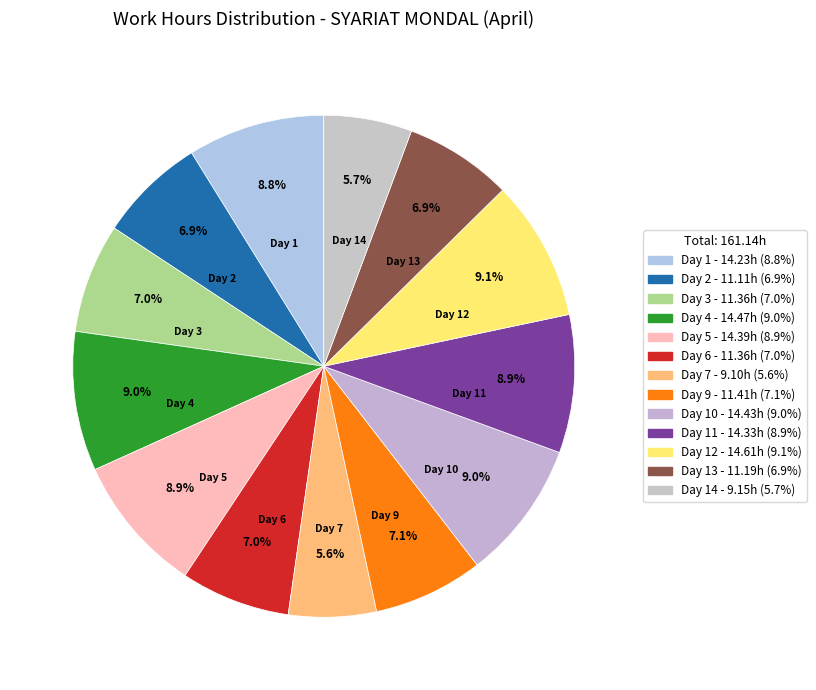

How many segments does this pie chart have?

13